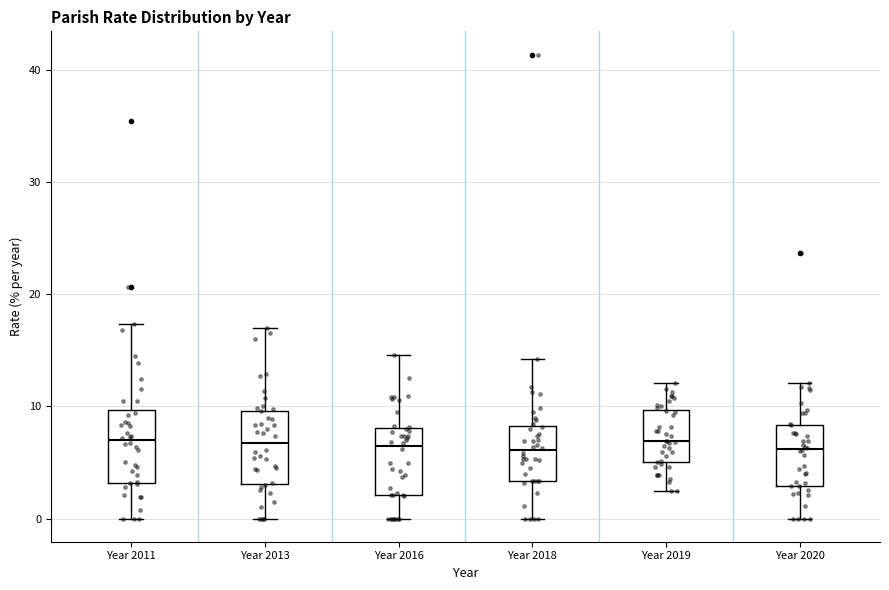

Reading left to right, transcribe this box plot: for each box, give where its median line is, the range the box spans, and where its two whiskers end, as read against the y-axis. The values are not printed on the chart, so give them approximately, as read against the axis.

Year 2011: median 7, box 3 to 10, whiskers 0 to 17
Year 2013: median 7, box 3 to 10, whiskers 0 to 17
Year 2016: median 6, box 2 to 8, whiskers 0 to 15
Year 2018: median 6, box 3 to 8, whiskers 0 to 14
Year 2019: median 7, box 5 to 10, whiskers 2 to 12
Year 2020: median 6, box 3 to 8, whiskers 0 to 12